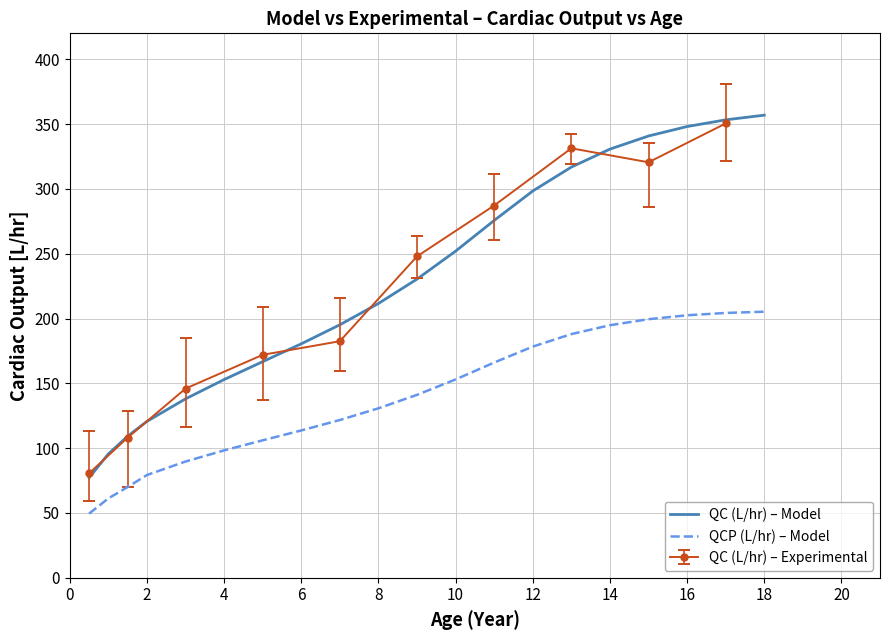

What is the difference between the maximum and minimum values in the QCP (L/hr) – Model series?

155.8